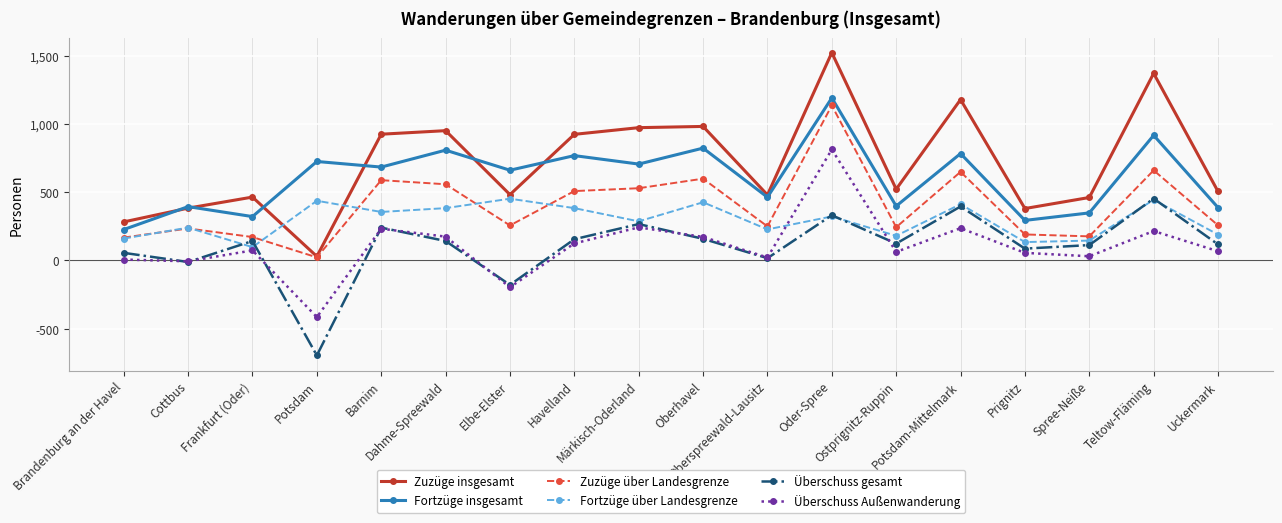

True or false: Fortzüge insgesamt and Zuzüge über Landesgrenze cross at least once.

False